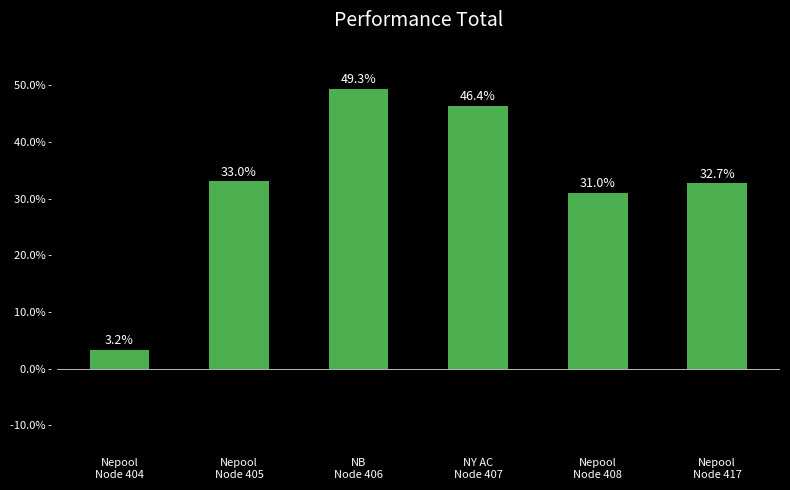

Reading left to right, what are all the values shown in this chart?

3.2	33.0	49.3	46.4	31.0	32.7